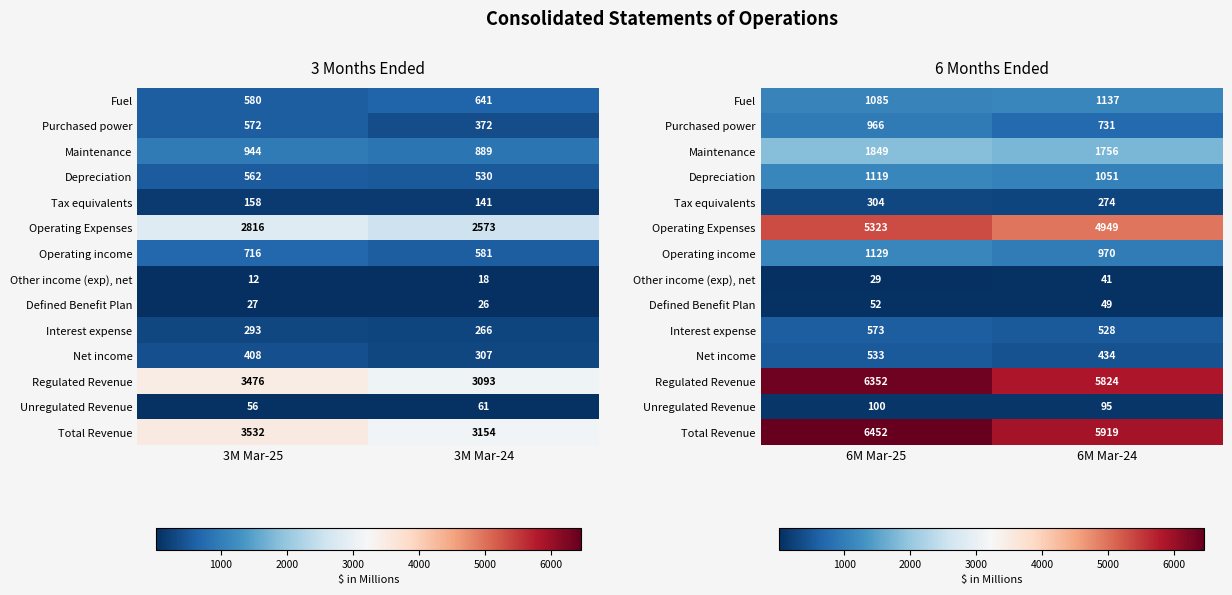

How many values in the Regulated Revenue series are below 6352?

1